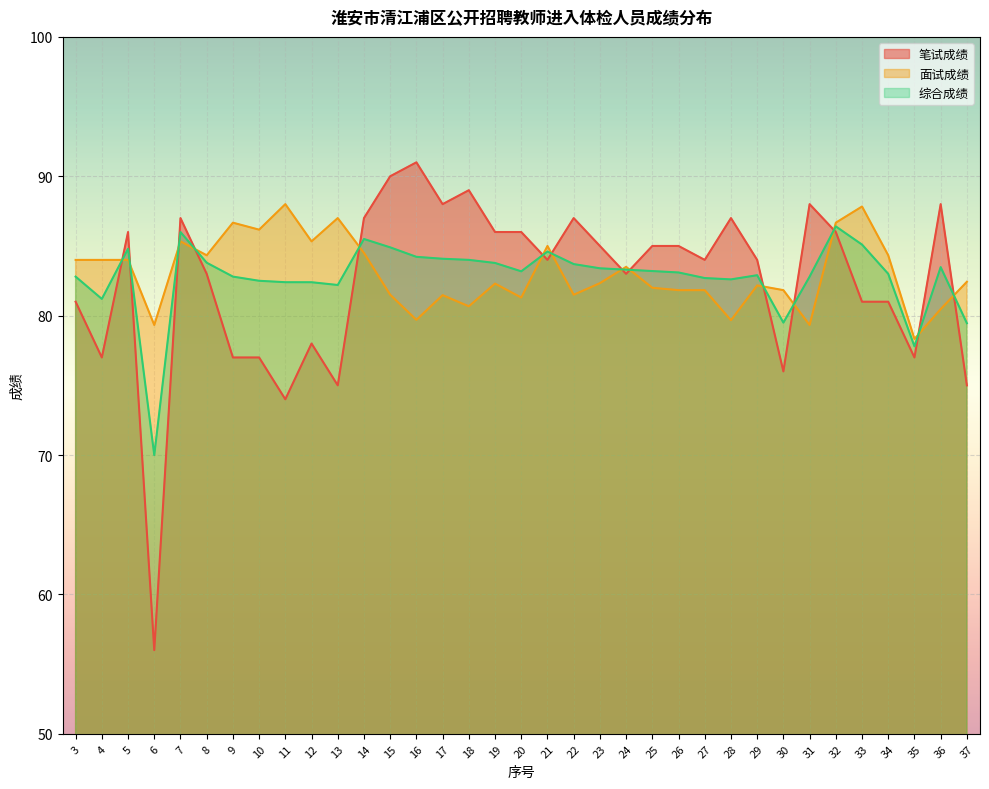

Which series changed the most between 17 and 27?

笔试成绩